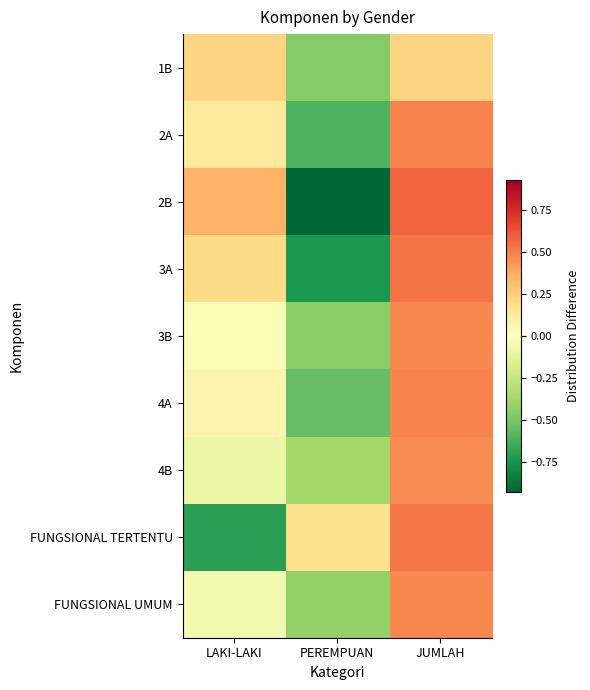

Reading left to right, extract all data points from this chart.

1B: LAKI-LAKI=0.2	PEREMPUAN=-0.5	JUMLAH=0.2
2A: LAKI-LAKI=0.1	PEREMPUAN=-0.6	JUMLAH=0.5
2B: LAKI-LAKI=0.4	PEREMPUAN=-0.9	JUMLAH=0.6
3A: LAKI-LAKI=0.2	PEREMPUAN=-0.7	JUMLAH=0.5
3B: LAKI-LAKI=-0.0	PEREMPUAN=-0.4	JUMLAH=0.5
4A: LAKI-LAKI=0.1	PEREMPUAN=-0.6	JUMLAH=0.5
4B: LAKI-LAKI=-0.1	PEREMPUAN=-0.4	JUMLAH=0.5
FUNGSIONAL TERTENTU: LAKI-LAKI=-0.7	PEREMPUAN=0.2	JUMLAH=0.5
FUNGSIONAL UMUM: LAKI-LAKI=-0.1	PEREMPUAN=-0.4	JUMLAH=0.5